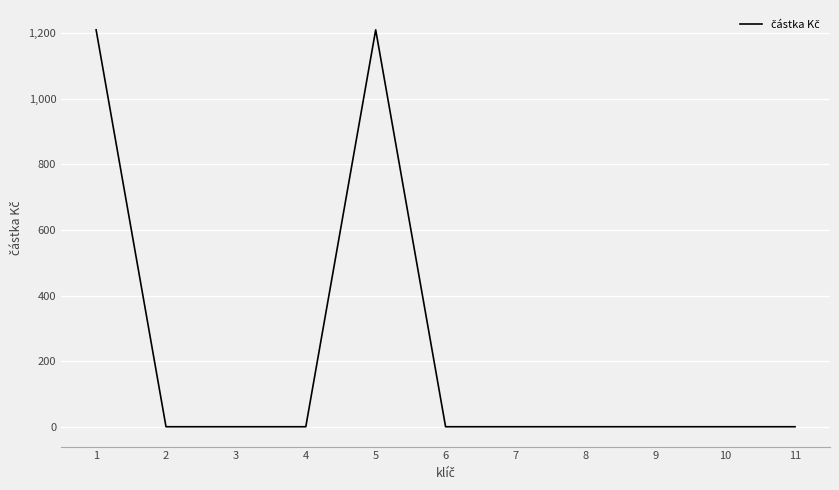

What is the difference between the maximum and minimum values?

1210